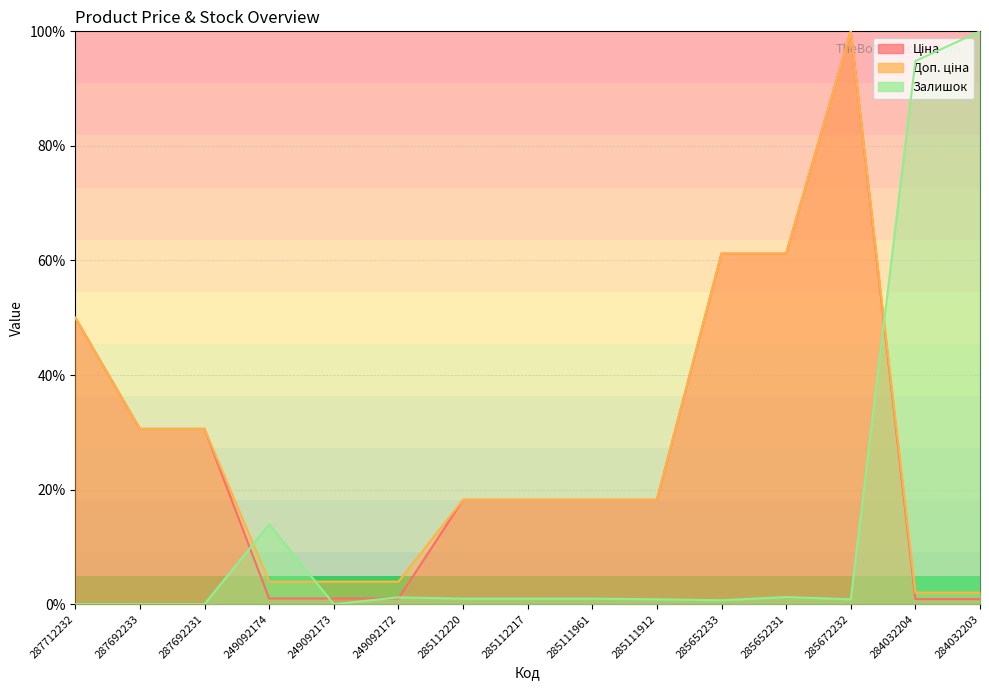

Reading left to right, list all the values displayed in this chart.

Ціна: 50.0	30.6	30.6	1.0	1.0	1.0	18.2	18.2	18.2	18.2	61.2	61.2	100.0	0.9	0.9
Доп. ціна: 50.0	30.6	30.6	3.9	3.9	3.9	18.2	18.2	18.2	18.2	61.2	61.2	100.0	2.0	2.0
Залишок: 0.0	0.0	0.0	13.9	0.0	1.2	1.0	1.0	1.0	0.8	0.7	1.2	0.8	94.8	100.0